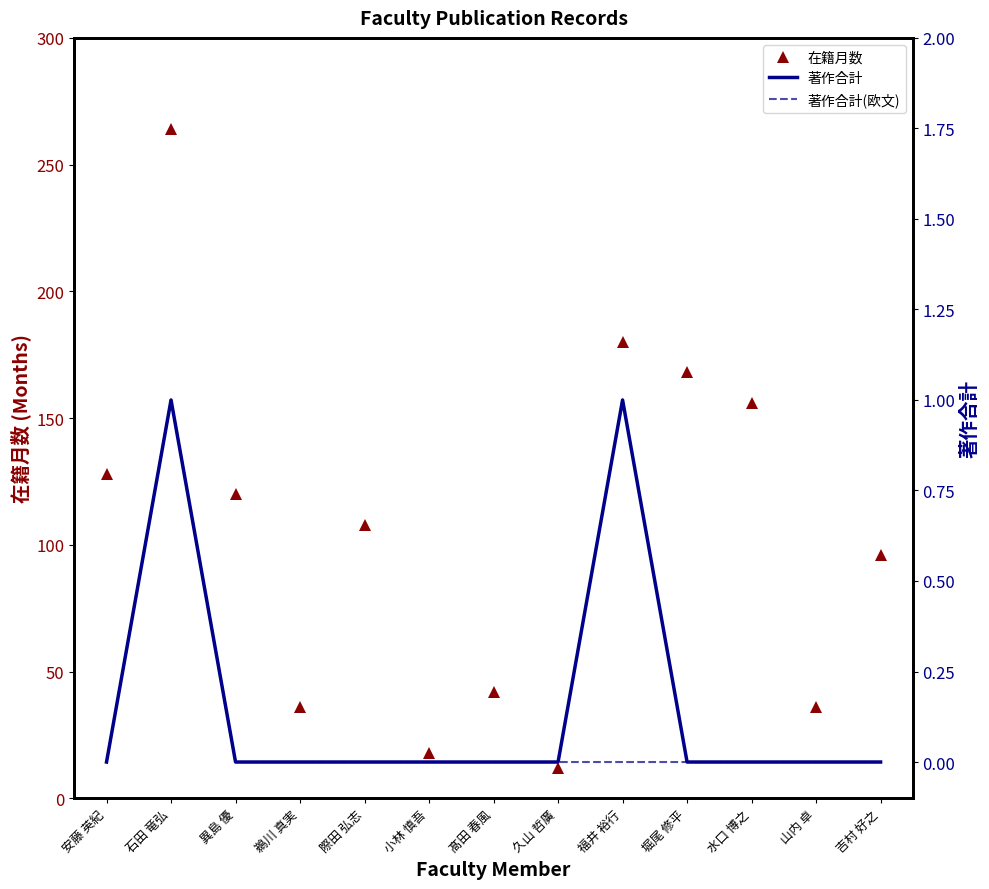

What are all the series names shown in the legend?

在籍月数, 著作合計, 著作合計(欧文)